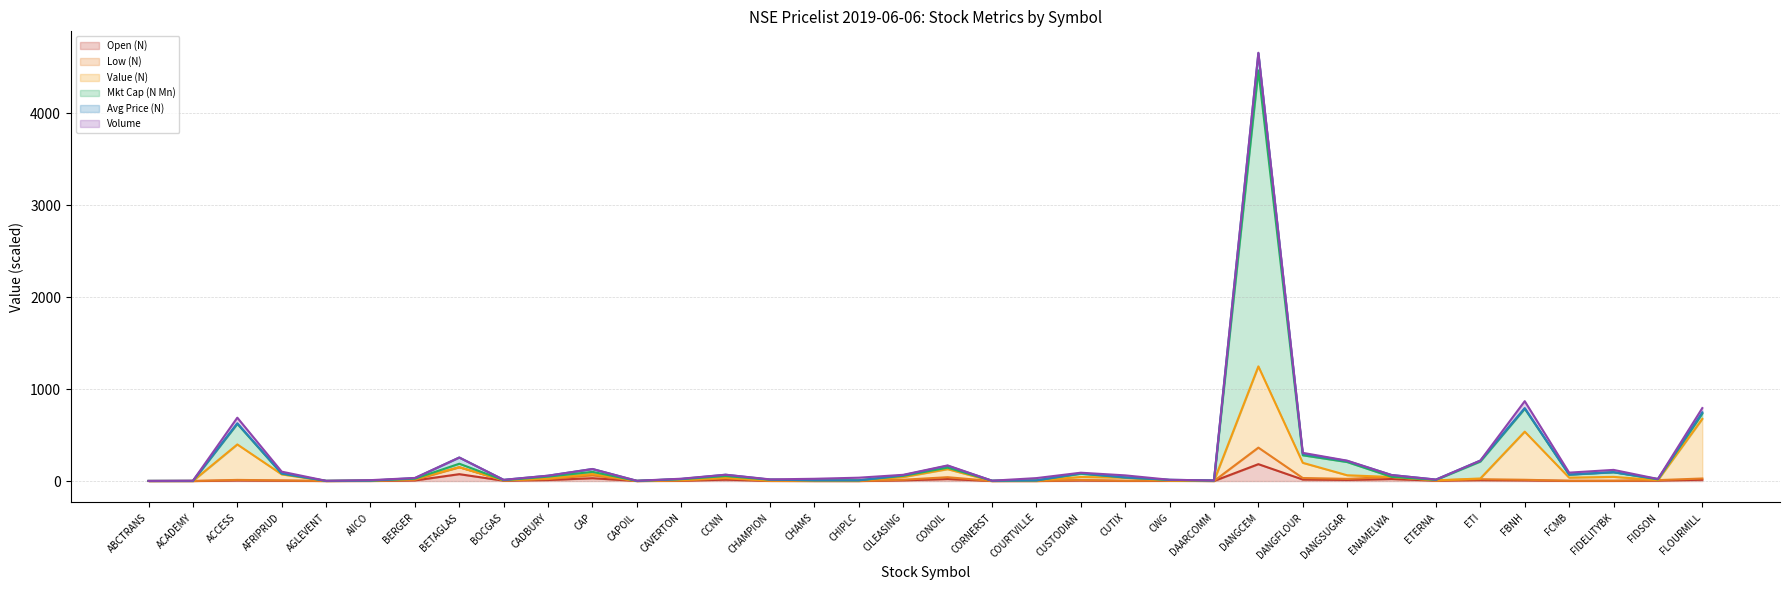

At which label does Open (N) reach its peak?

DANGCEM